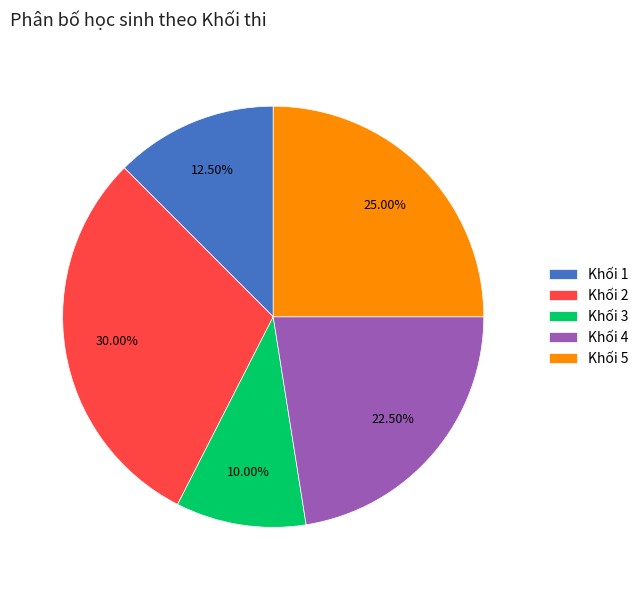

Rank the categories by value from lowest to highest.

Khối 3, Khối 1, Khối 4, Khối 5, Khối 2